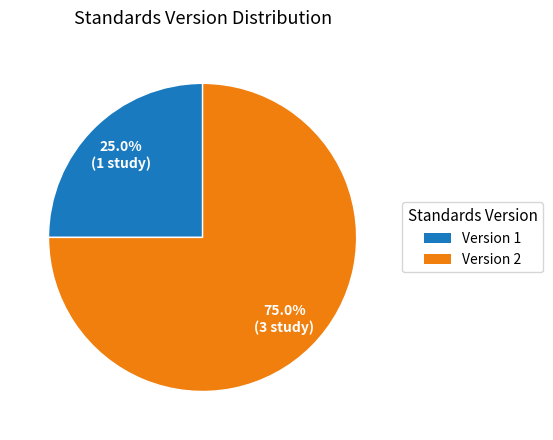

How many segments does this pie chart have?

2